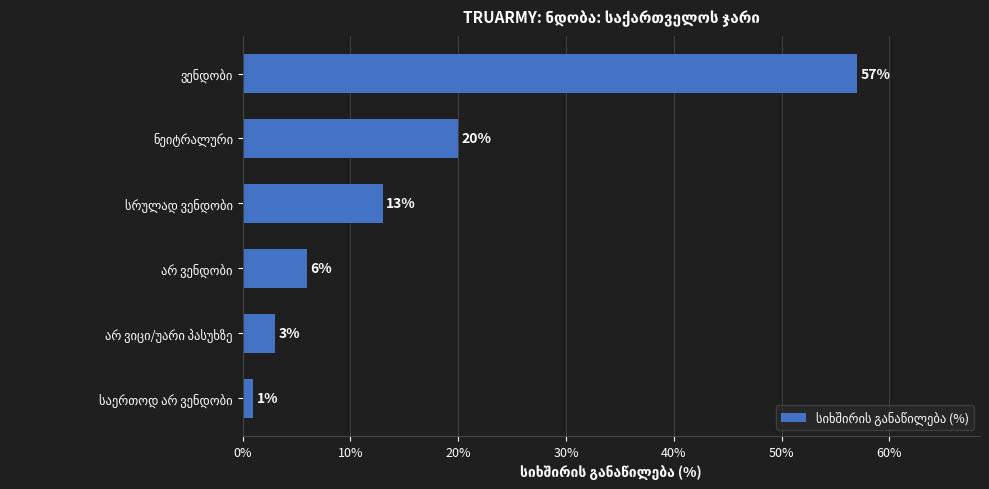

What is the difference between the maximum and minimum values?

56